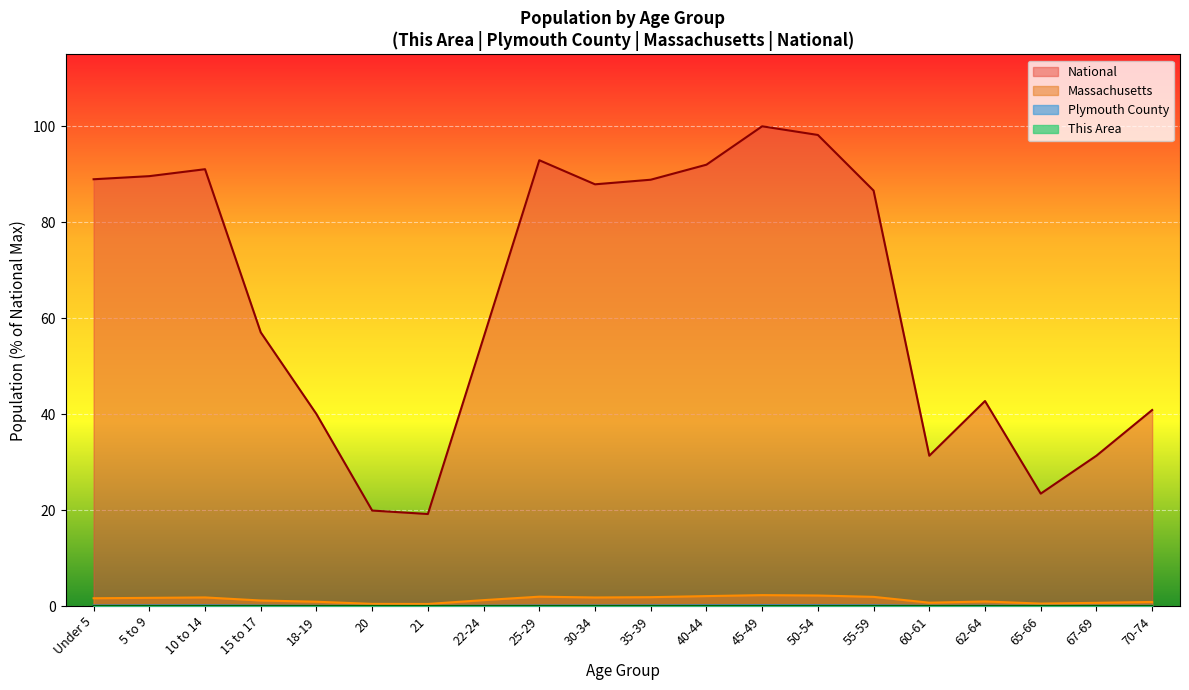

Which series has the widest spread of values?

National